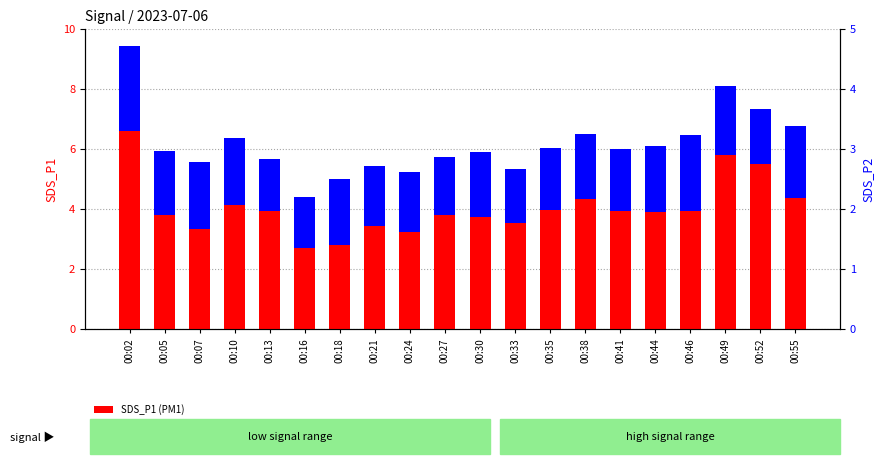

What is the value of the SDS_P2 bar at the 9th from the left?

2.0